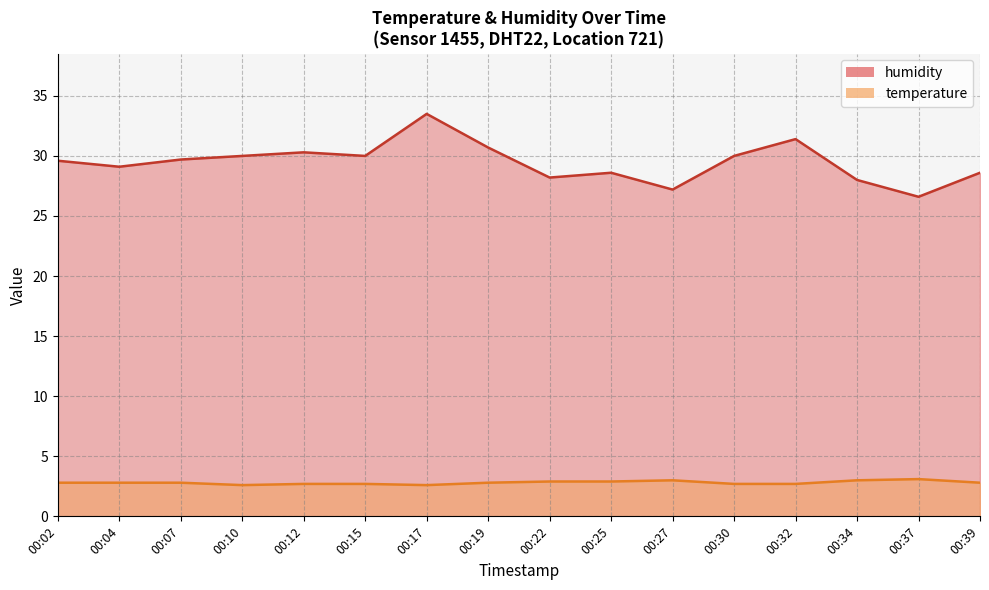

True or false: humidity and temperature intersect in this chart.

False